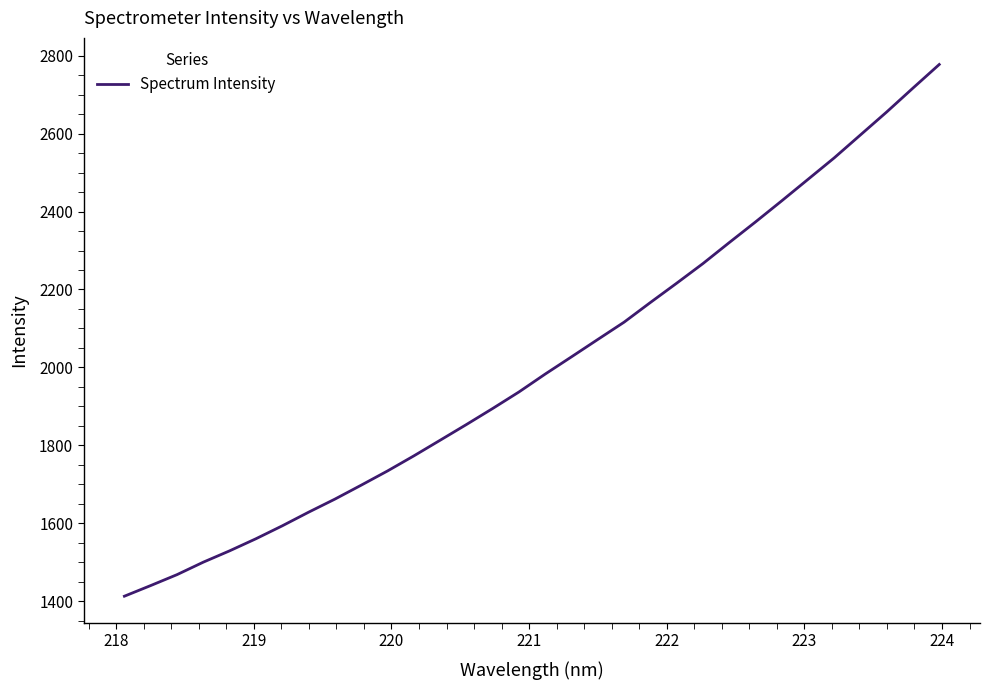

What is the maximum value shown in the chart?

2777.2